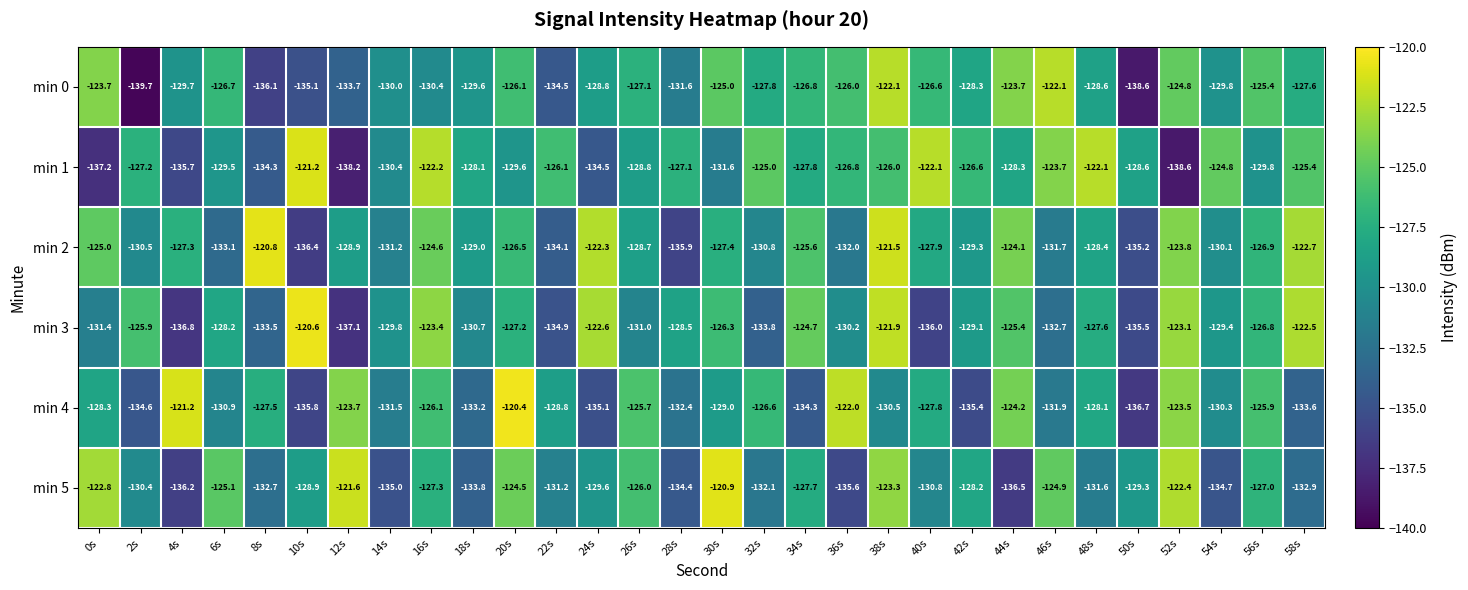

What is the approximate value of min 4 at 26s?

-125.7